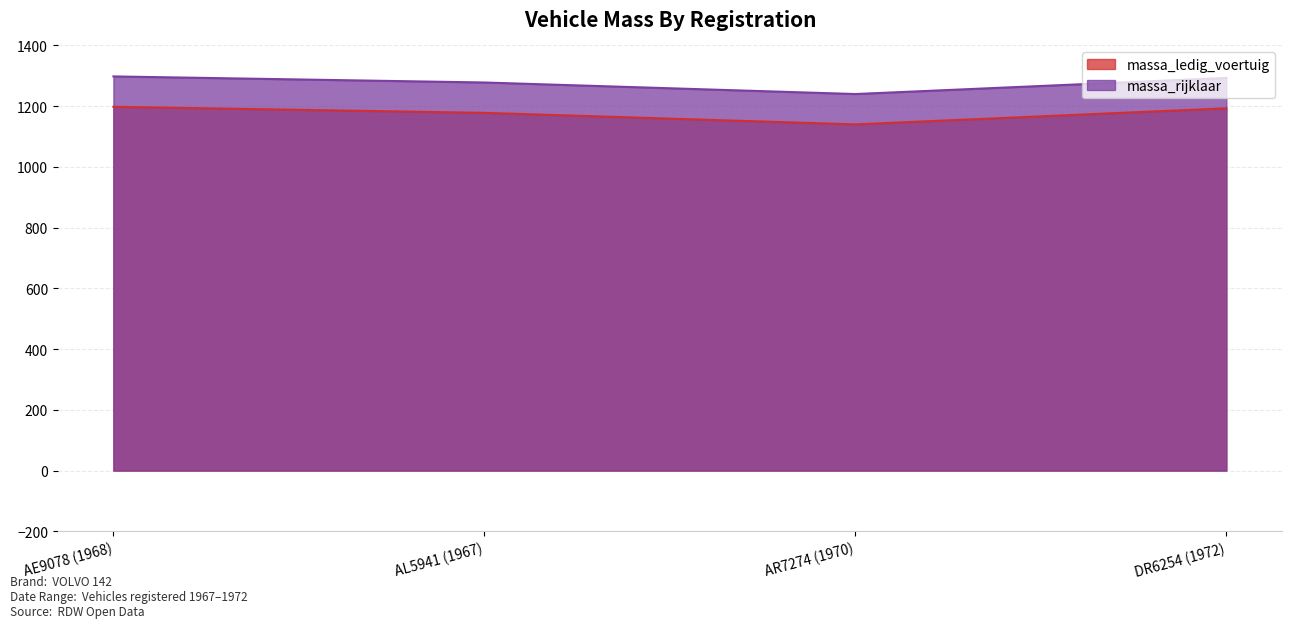

Is the value of massa_rijklaar at AE9078 (1968) greater than the value of massa_ledig_voertuig at AL5941 (1967)?

Yes